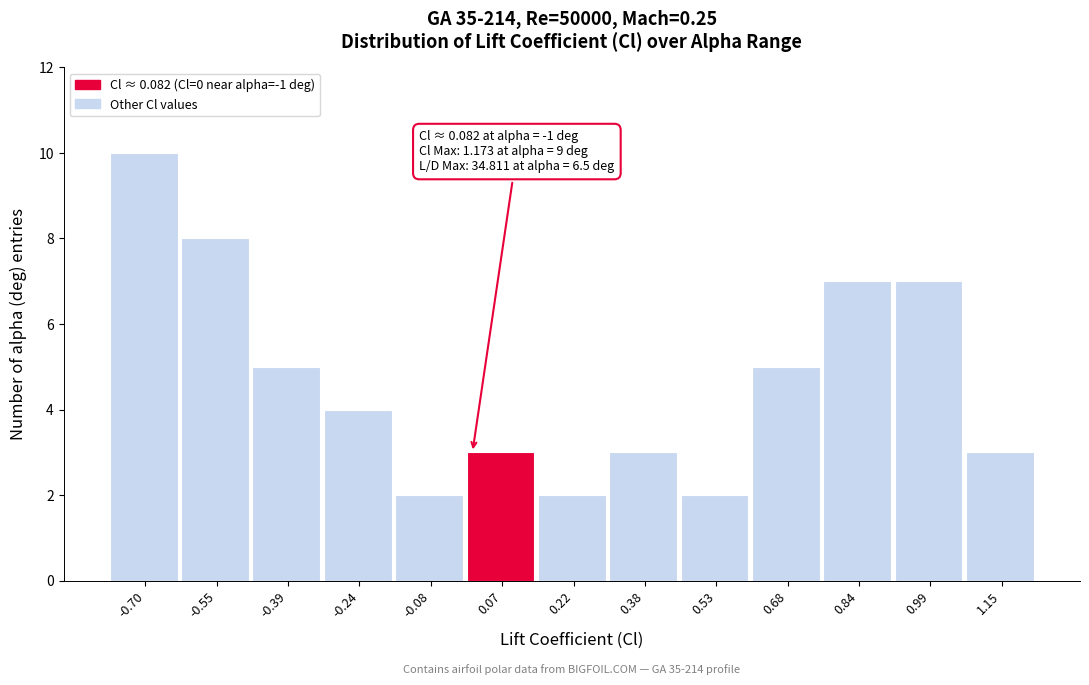

Reading left to right, transcribe all the data shown in this chart.

10	8	5	4	2	3	2	3	2	5	7	7	3